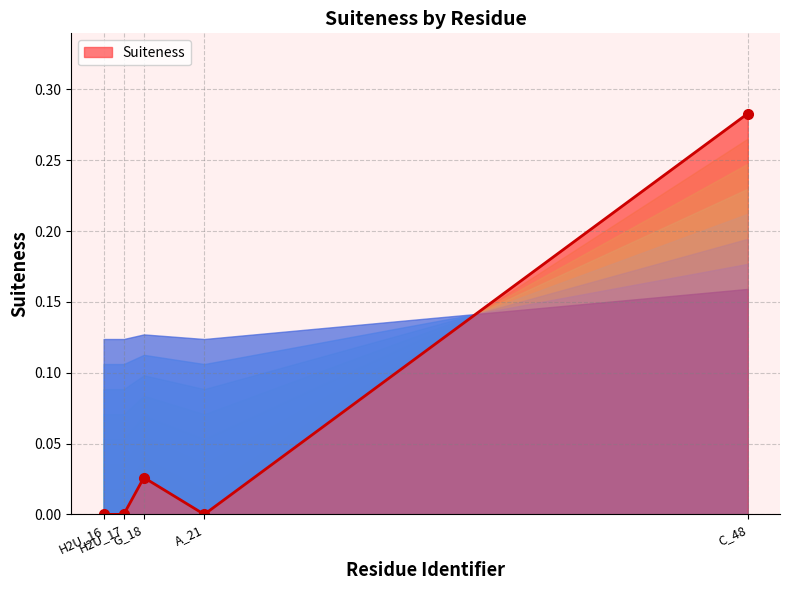

How many interior local valleys (lower than both neighbors) does the data have?

1